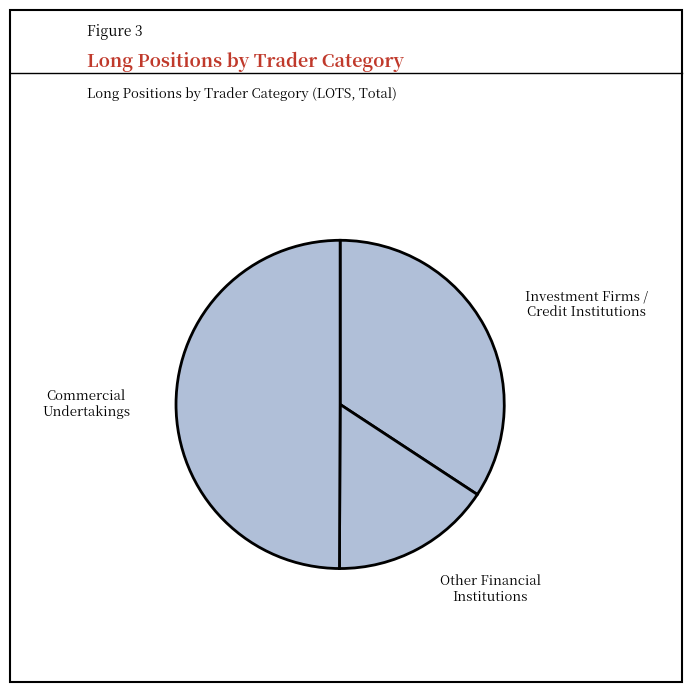

Count the number of slices in the pie.

3